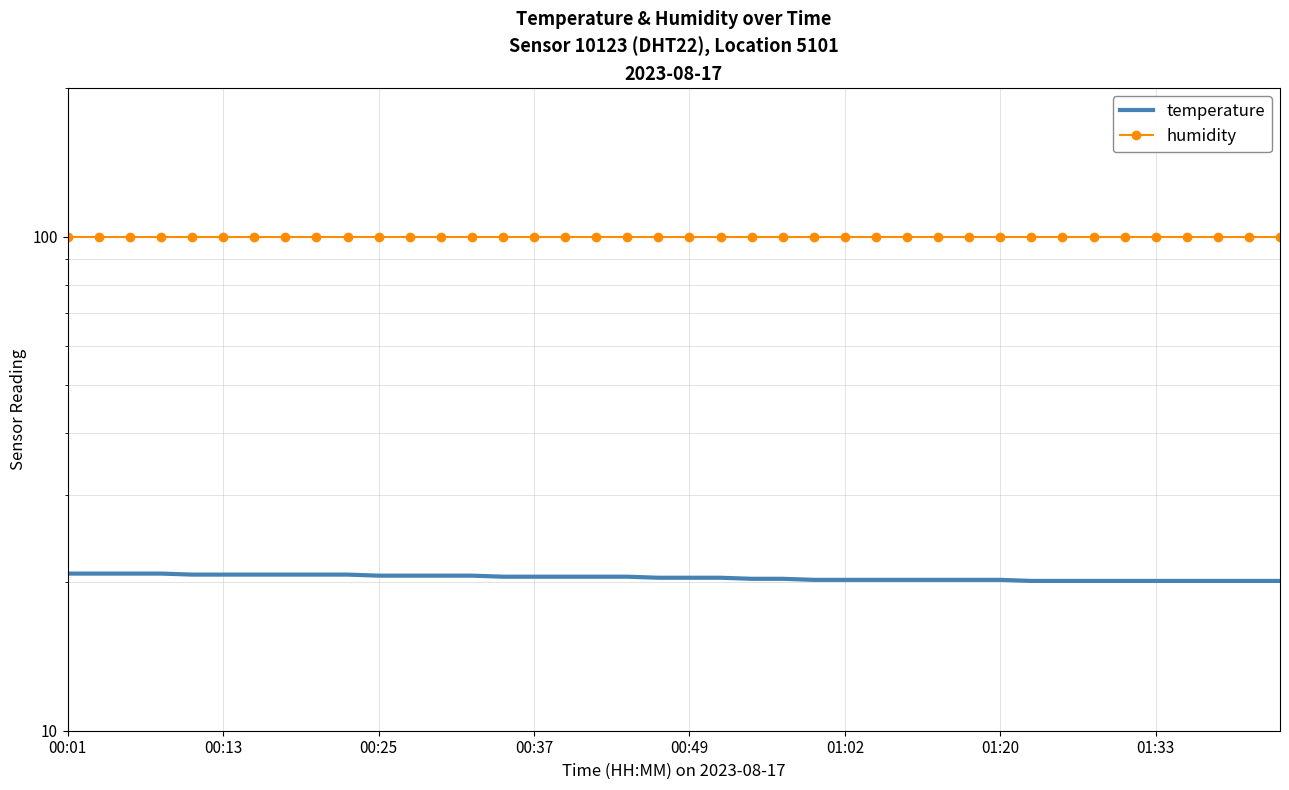

What is the difference between the maximum and minimum values in the temperature series?

0.7